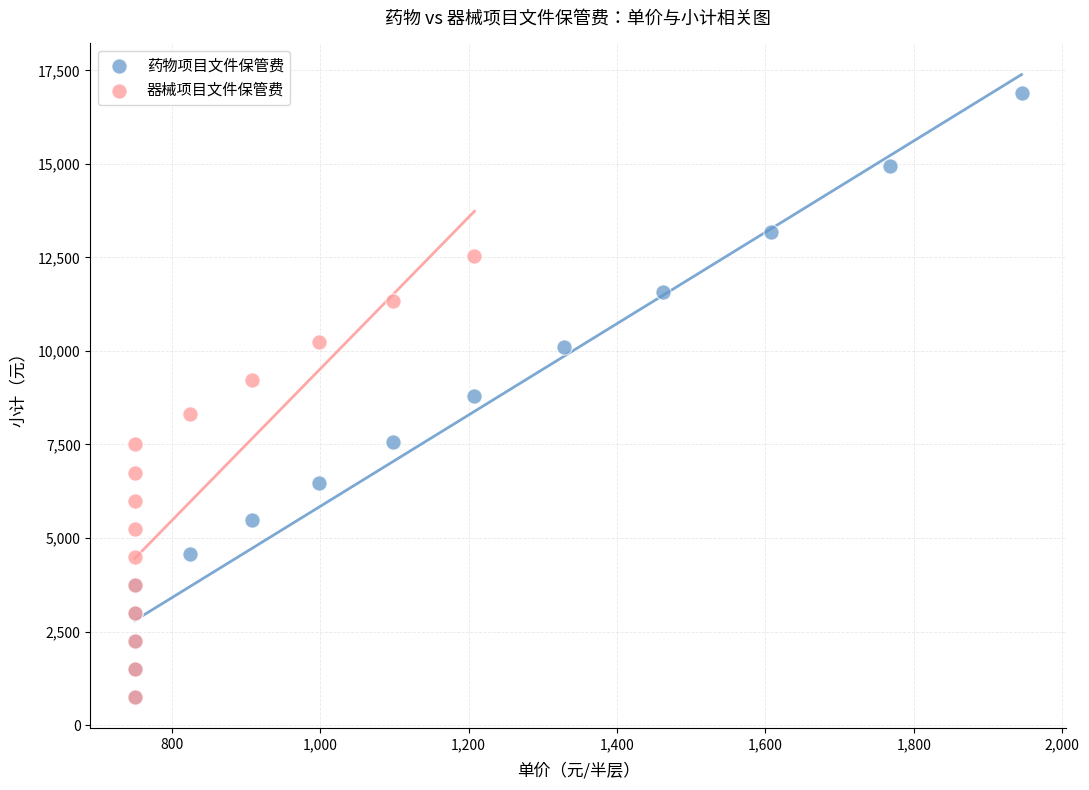

Which series contains the highest Y value?

药物项目文件保管费